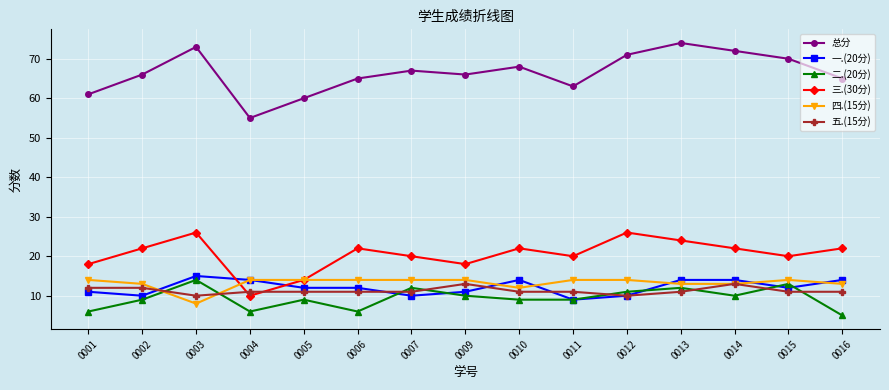

What is the difference between the highest and lowest values at 0005?

51